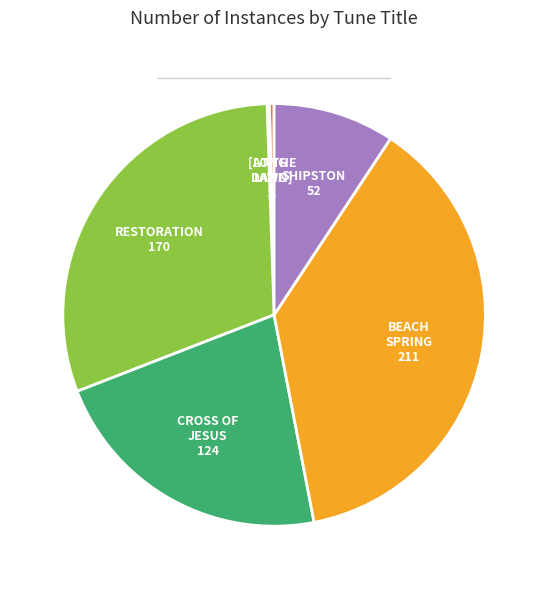

Is there any slice that represents more than half of the pie?

No